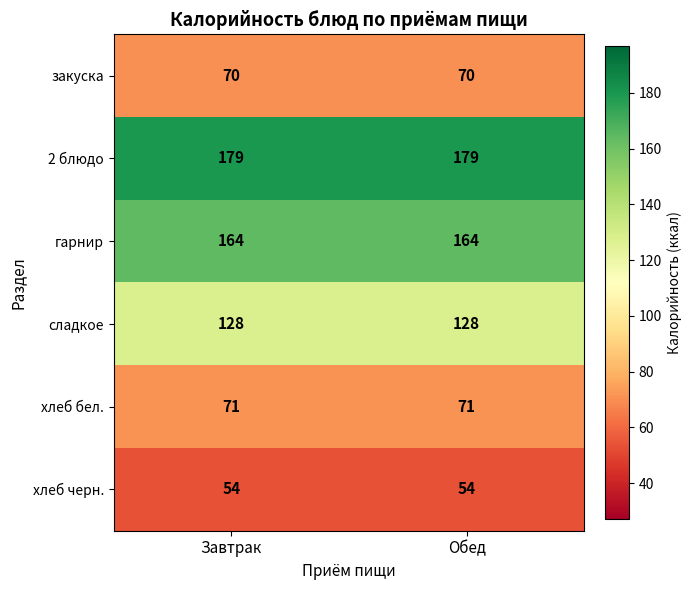

Which series has the largest total across all categories?

2 блюдо